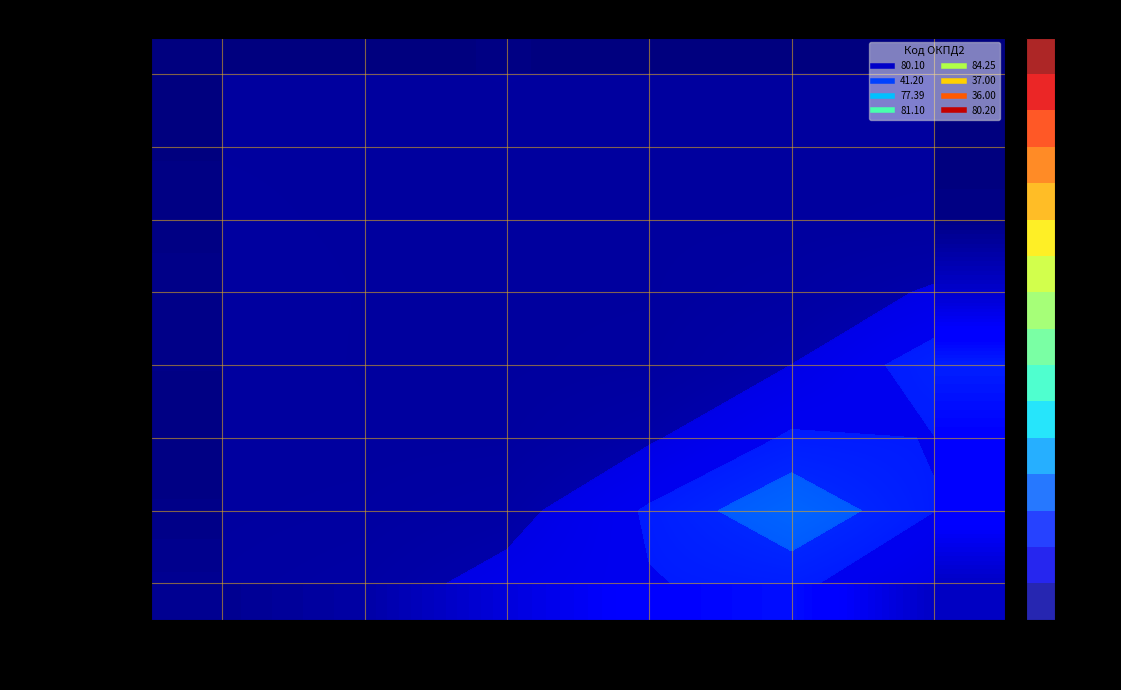

True or false: 81.10 Обслуж. has a value of 6282913.4 at Стр.6 2026.

True